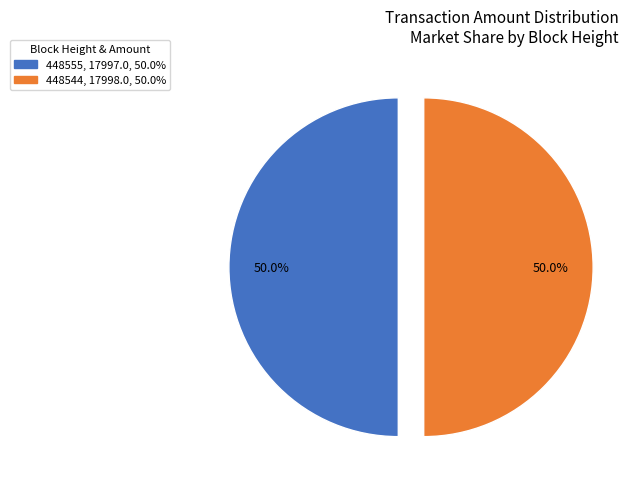

To the nearest percent, what percentage of the pie is 448555?

50%